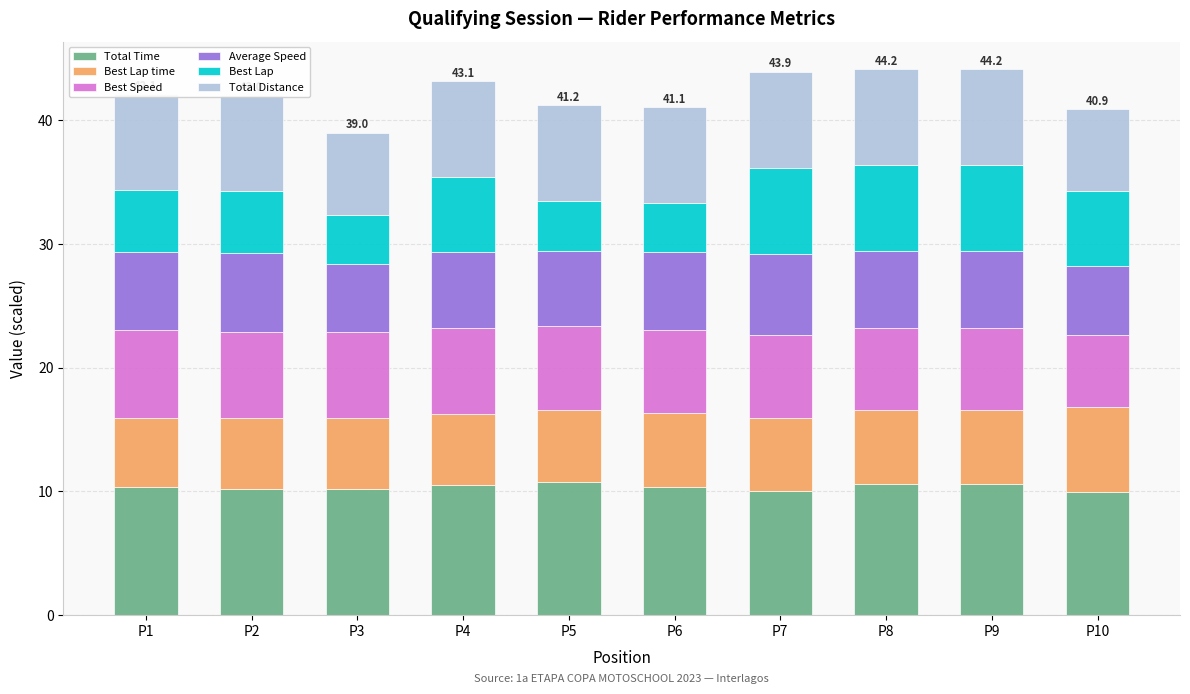

What is the total value across all series at P6?

41.1